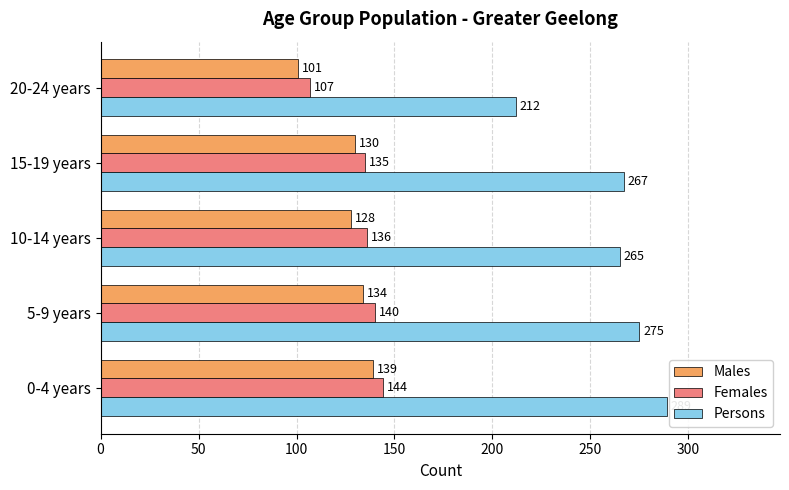

Rank the series by their maximum value, from highest to lowest.

Persons, Females, Males